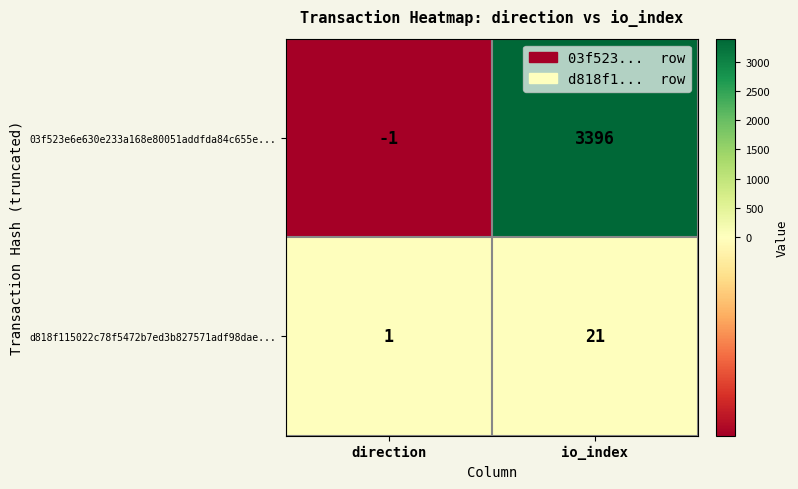

What is the difference between the d818f115022c78f5472b7ed3b827571adf98dae... values at io_index and direction?

20